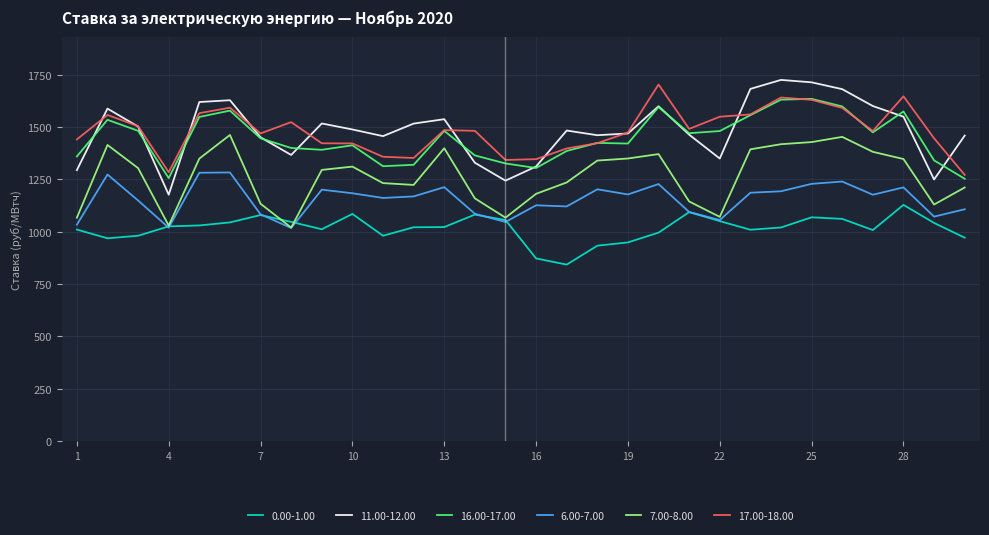

True or false: 7.00-8.00 and 16.00-17.00 intersect in this chart.

False